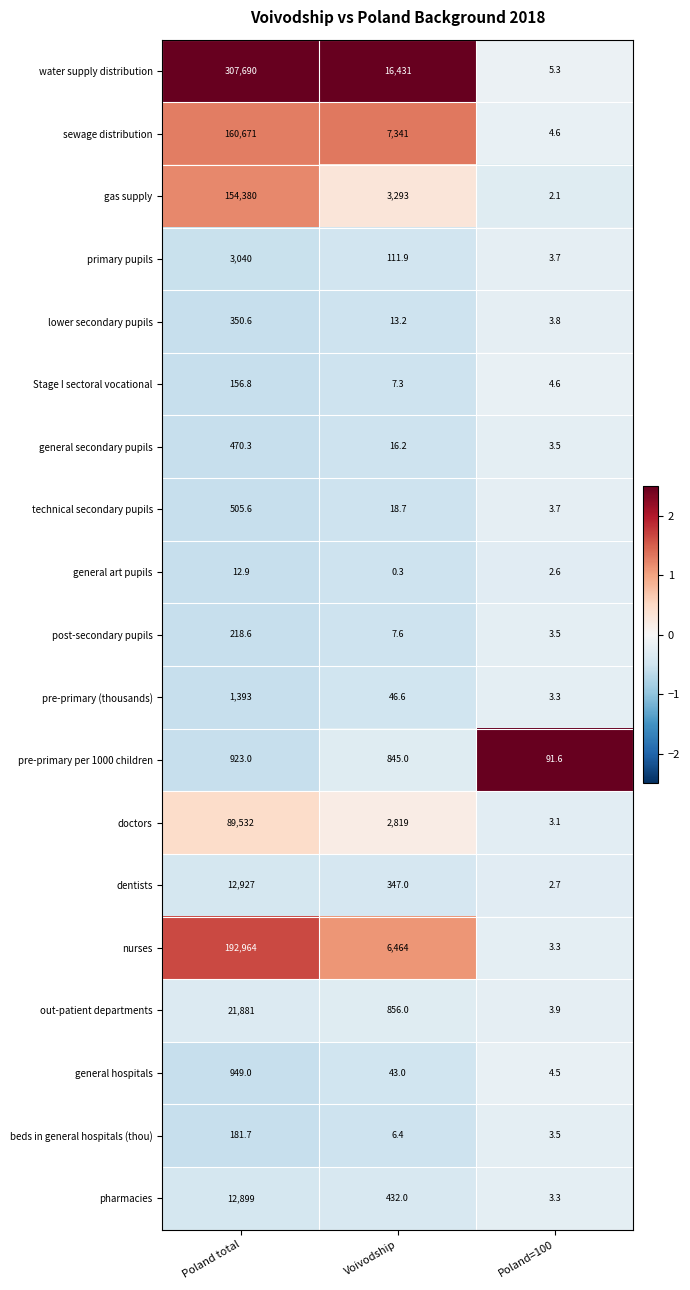

How many distinct data groups are displayed?

19